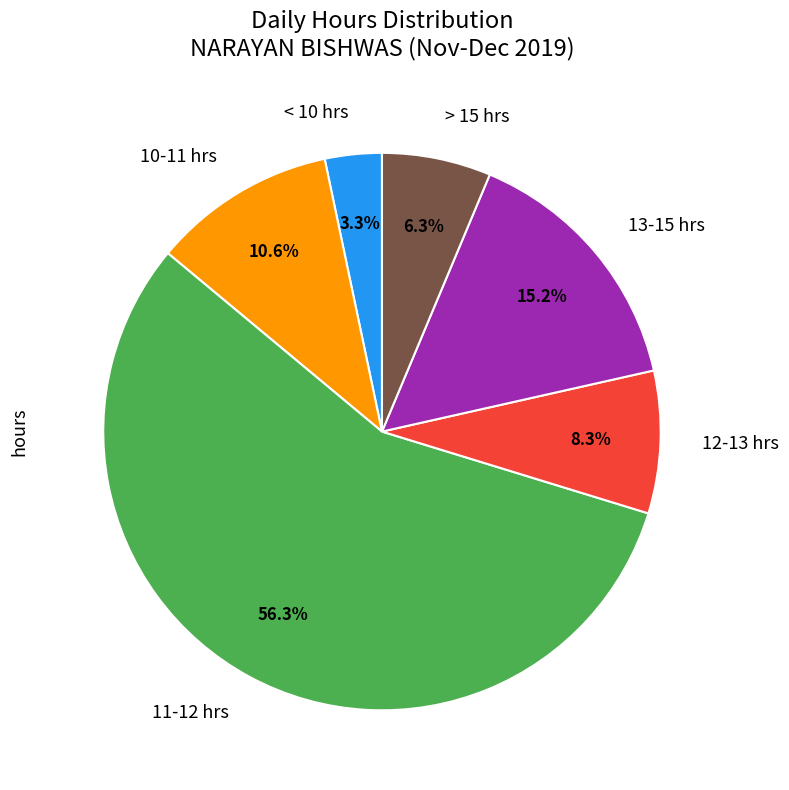

Approximately how many times larger is the value at 10-11 hrs compared to 12-13 hrs?

1.3